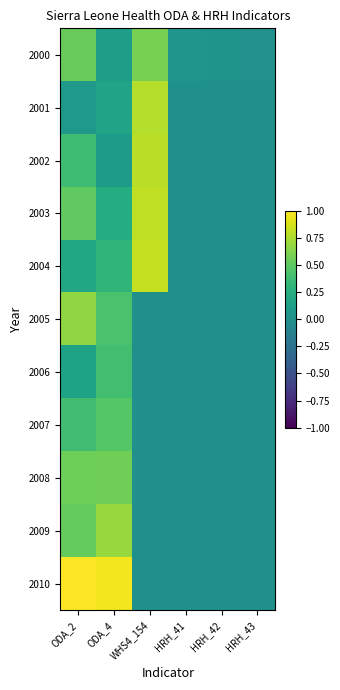

At how many categories does at least one series exceed 0?

6